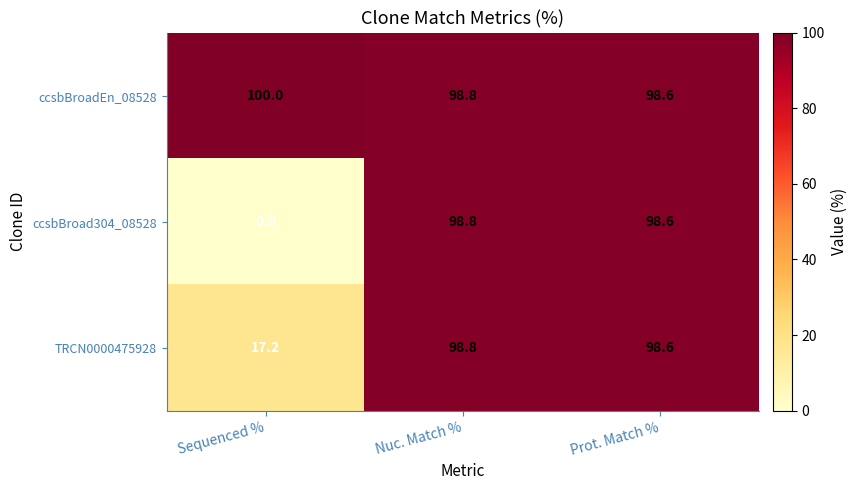

Is it true that TRCN0000475928 equals 154.7 at Nuc. Match %?

False